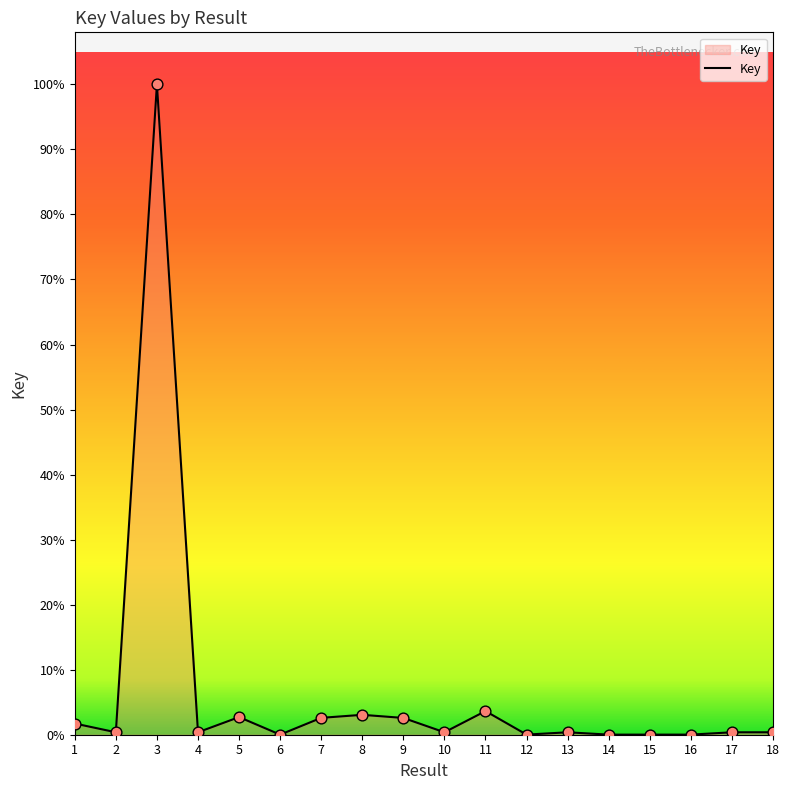

Approximately how many times larger is the value at 11 compared to 13?

9.7